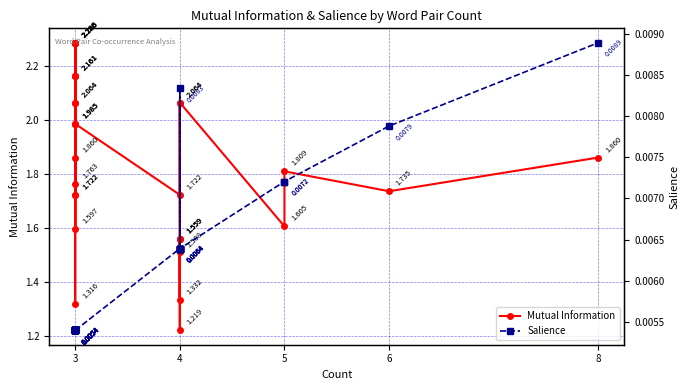

List the series in order of their peak value, highest first.

Mutual Information, Salience